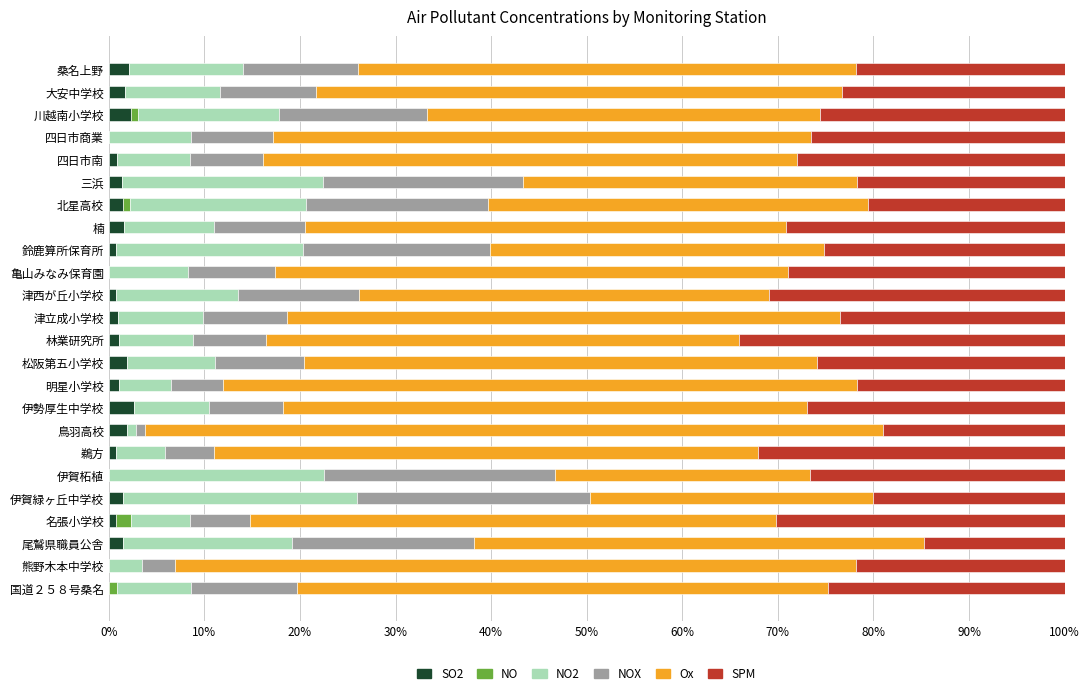

What is the sum of all SO2 values?

26.9